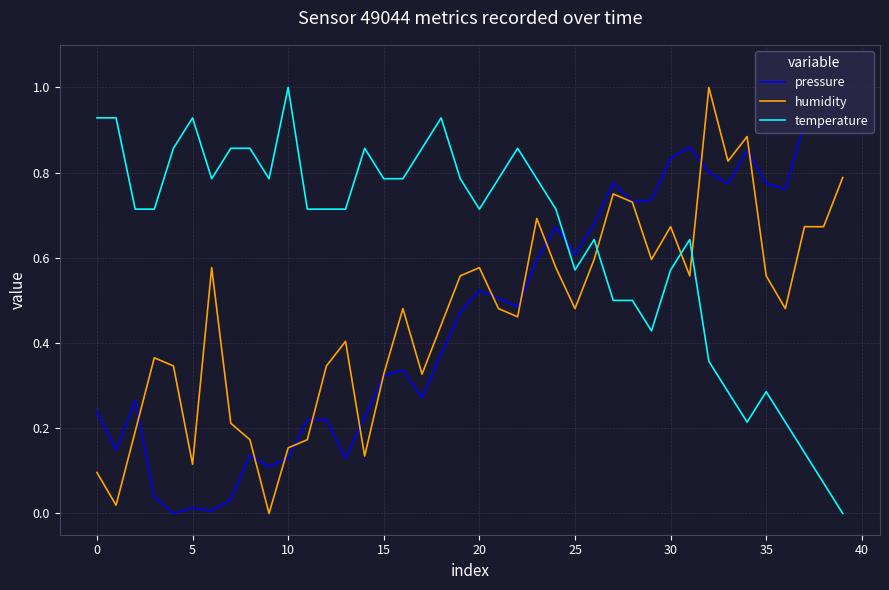

True or false: temperature and humidity intersect in this chart.

True